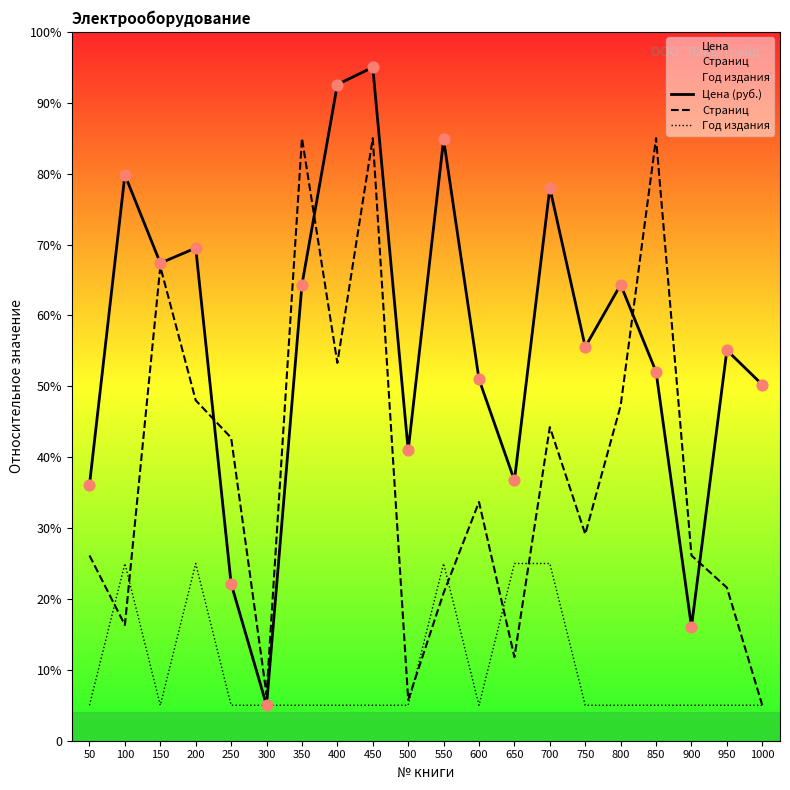

Is the value of Страниц at 350 greater than the value of Год издания at 450?

Yes